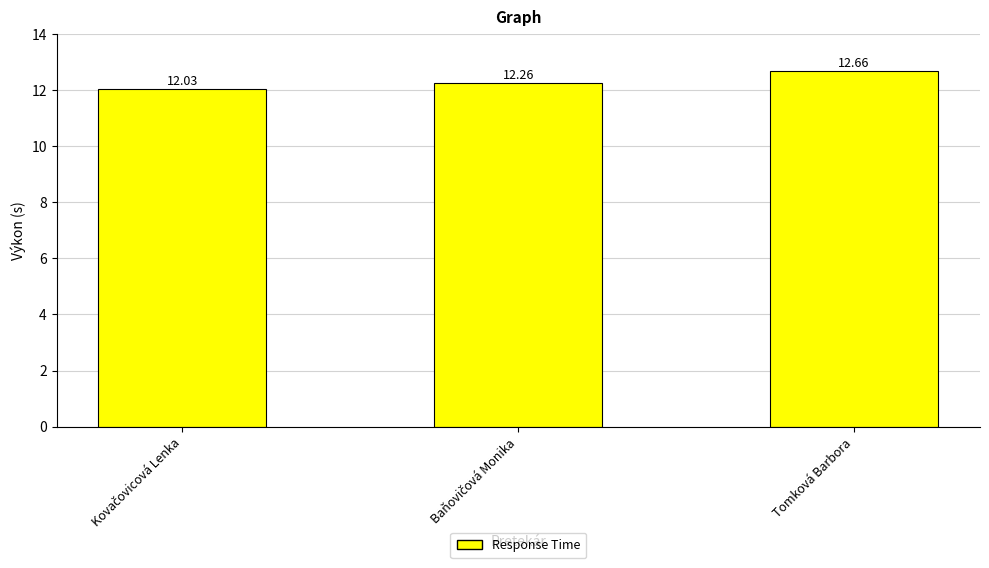

Does the chart contain any negative values?

No